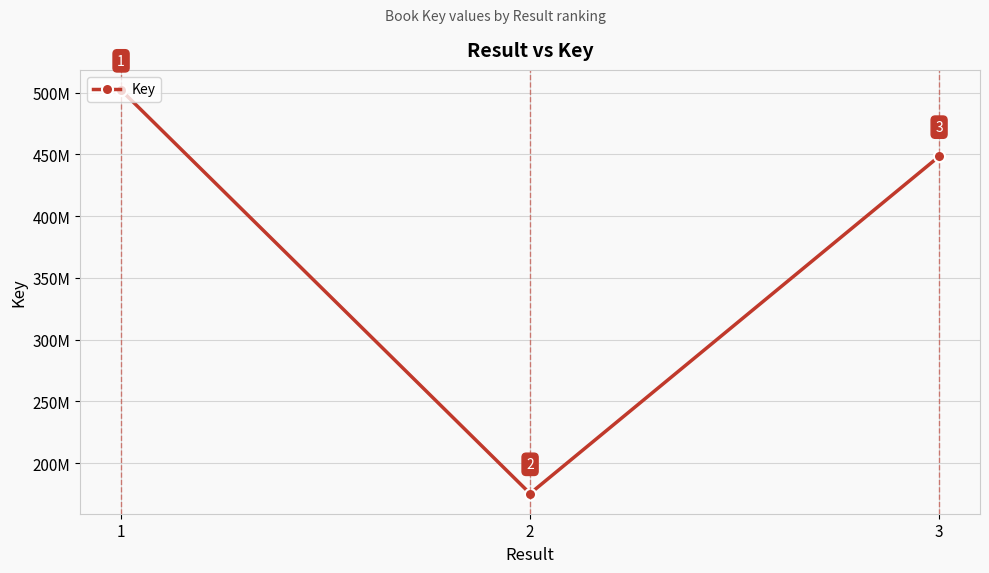

What is the value of the 3rd point from the left?

448308037